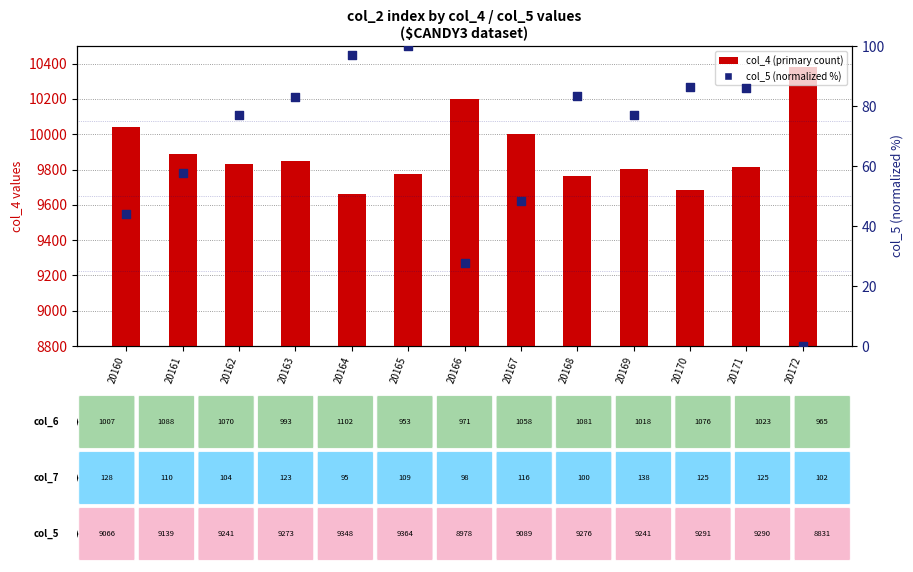

Which series reaches the maximum Y coordinate?

col_4 (primary count)